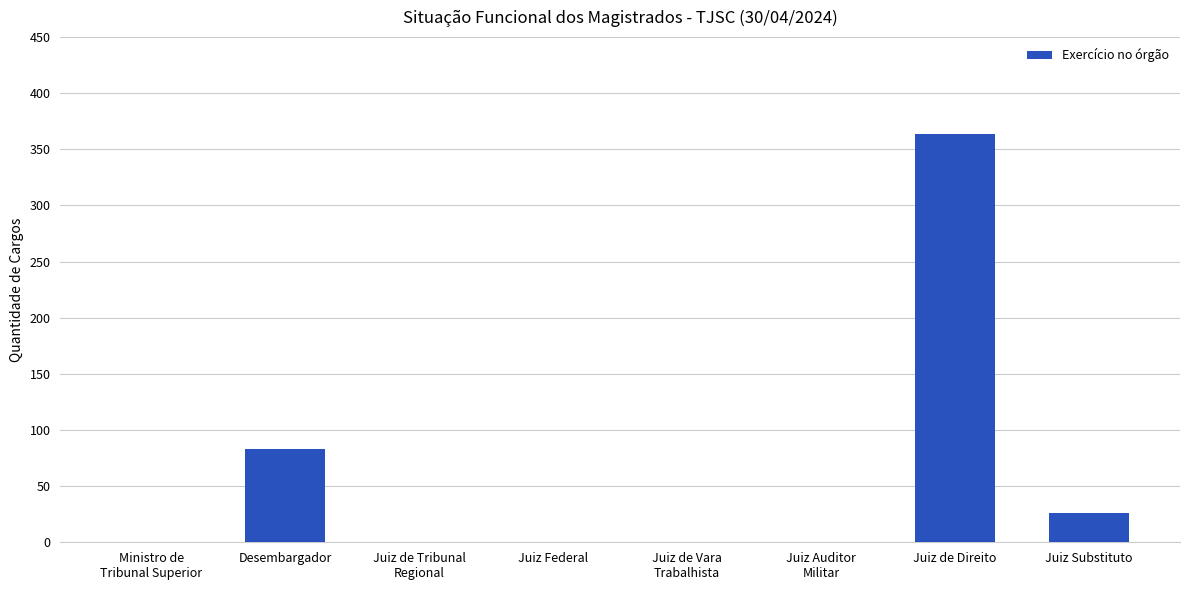

The value at Juiz Federal is 127. True or false?

False